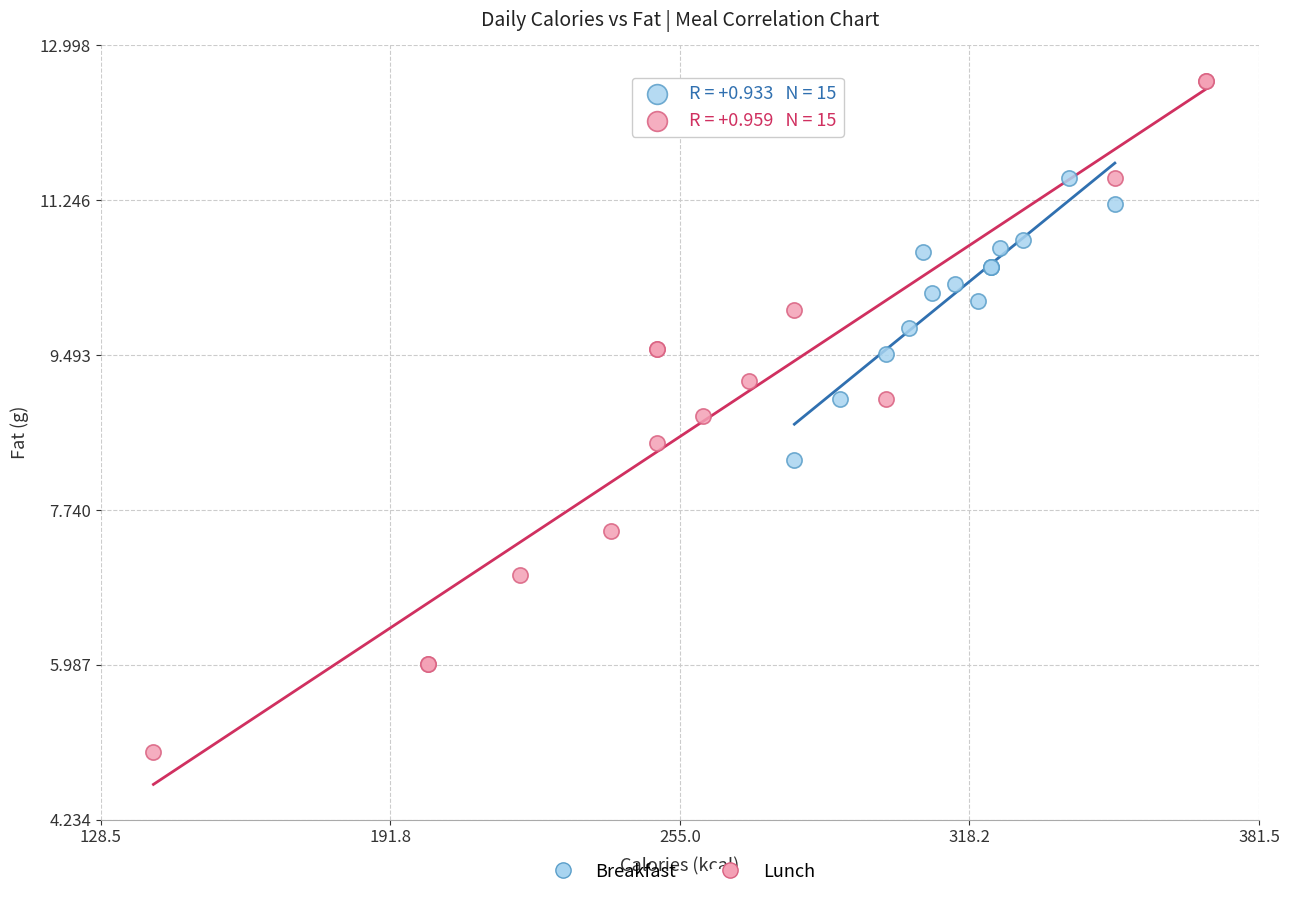

Which series has the largest Y range (max minus min)?

Lunch